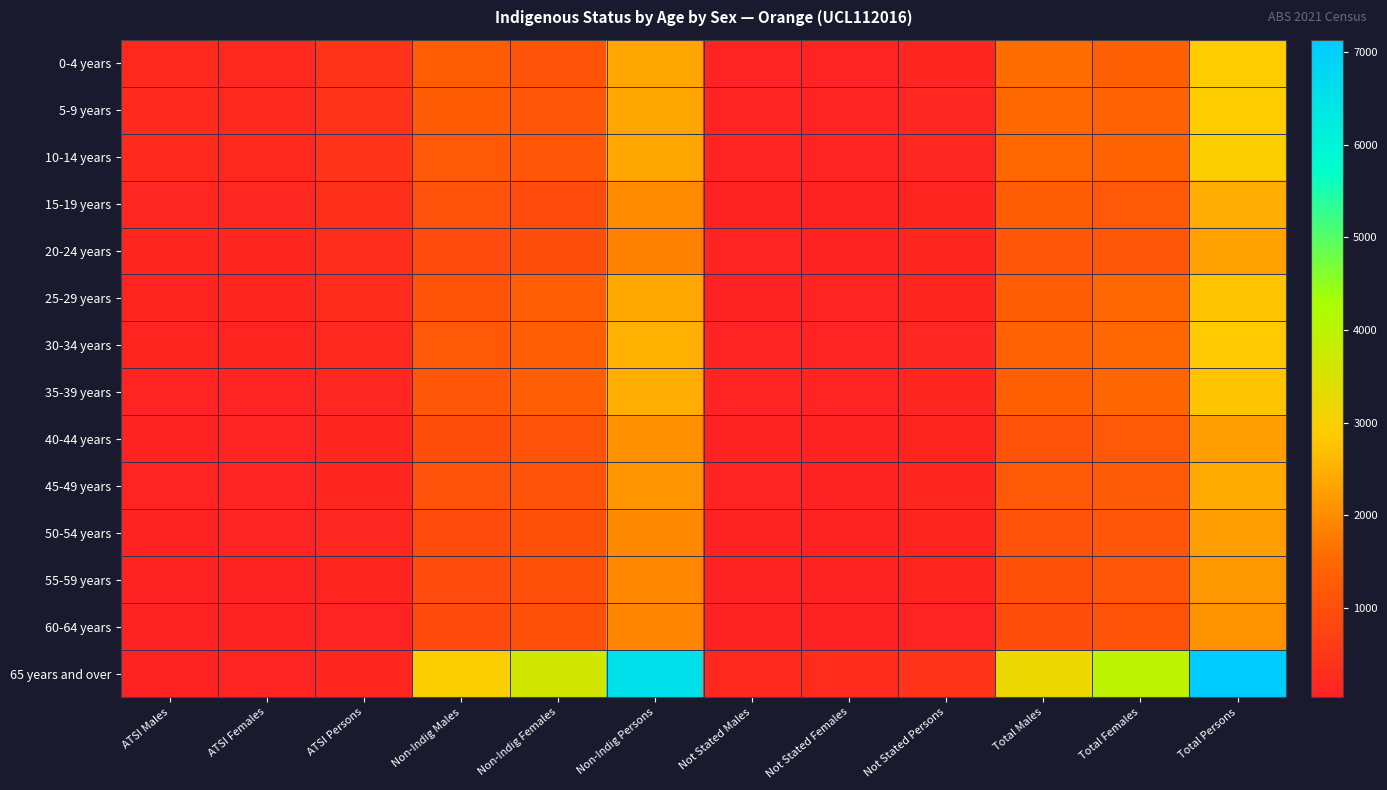

List the series in order of their peak value, highest first.

65 years and over, 10-14 years, 5-9 years, 0-4 years, 30-34 years, 25-29 years, 35-39 years, 15-19 years, 45-49 years, 20-24 years, 40-44 years, 50-54 years, 55-59 years, 60-64 years